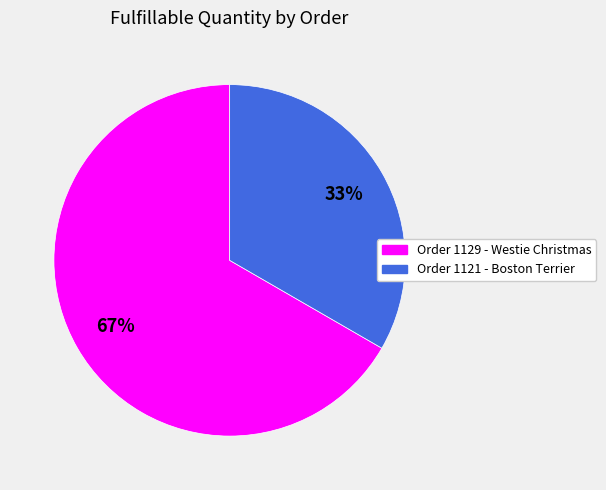

True or false: Order 1121 - Boston Terrier accounts for 26% of the total.

False